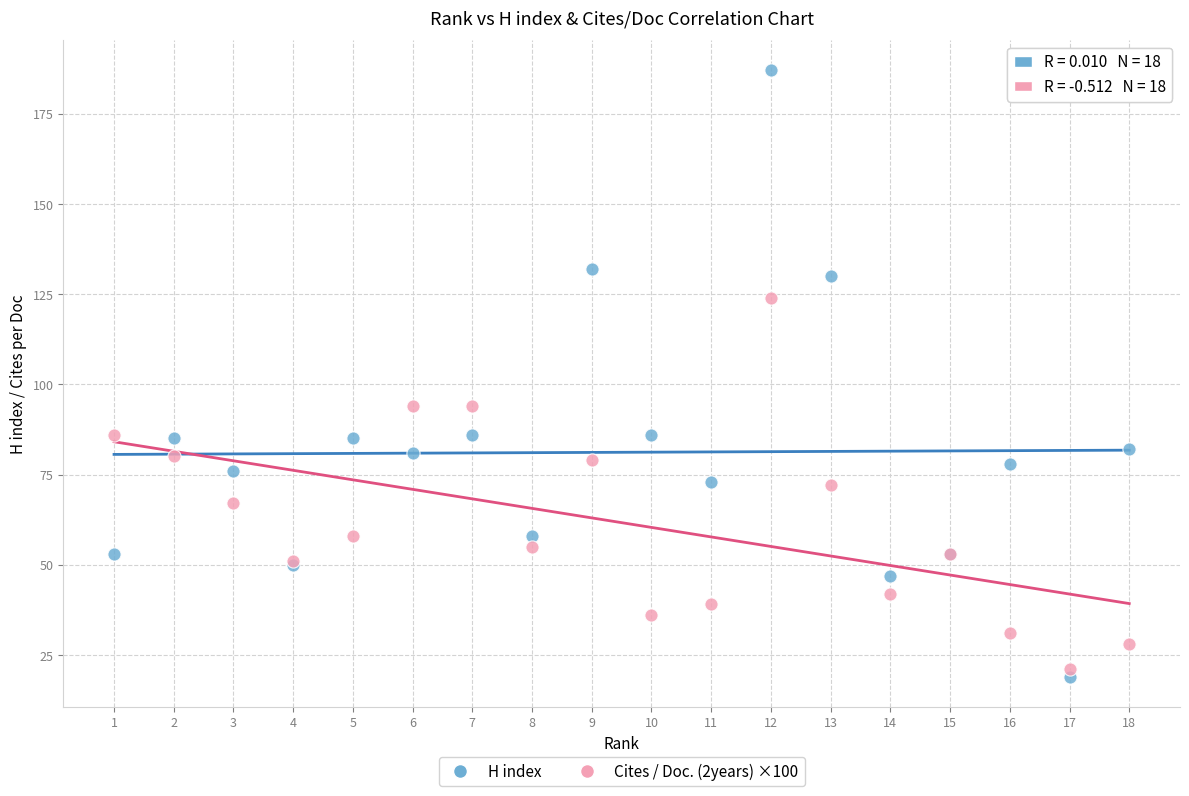

Which series reaches the minimum Y coordinate?

H index